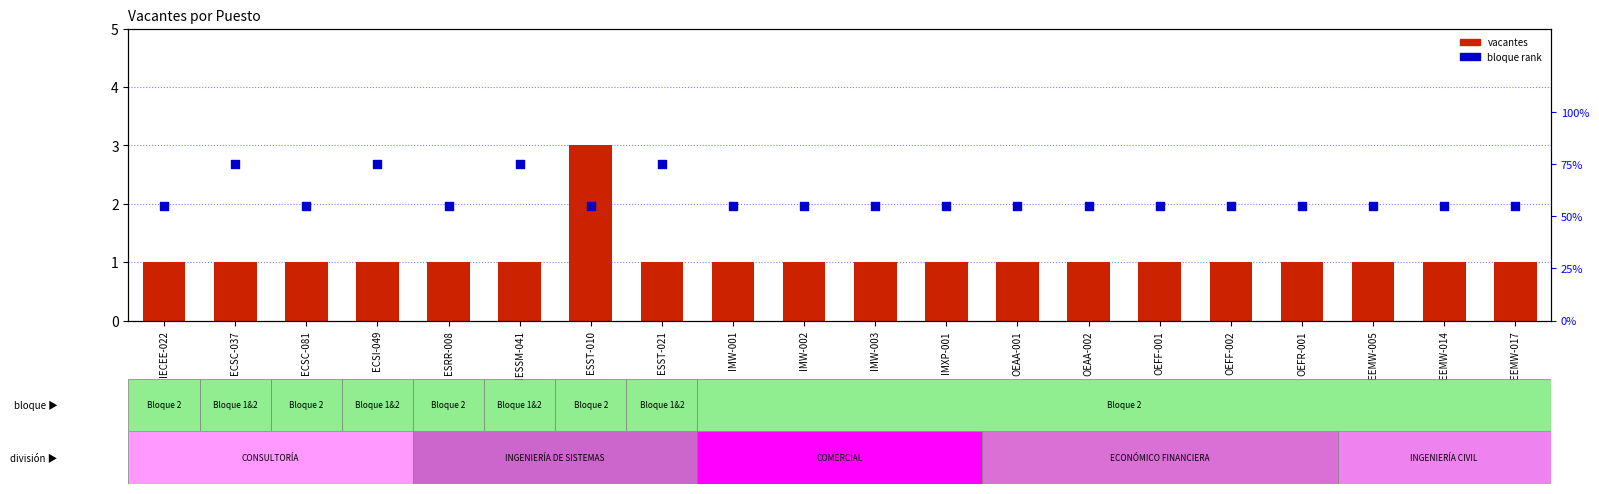

Which series contains the lowest Y value?

vacantes